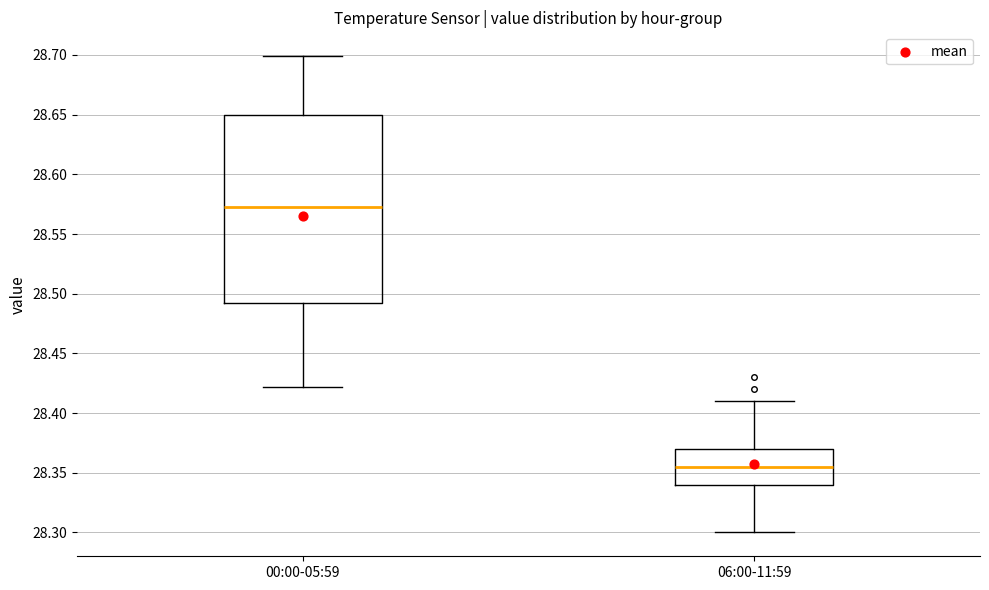

Which box has the lowest median line?

06:00-11:59